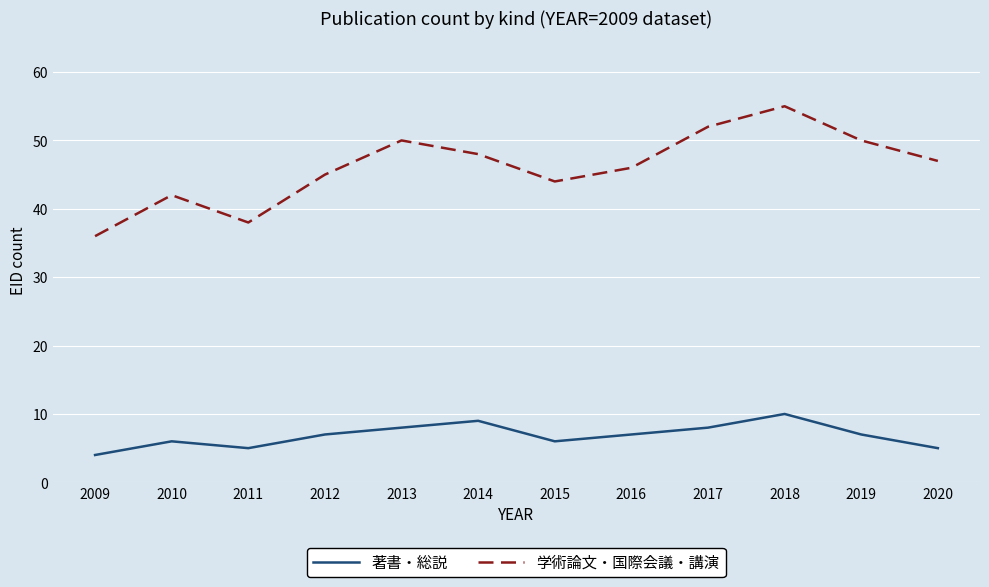

Reading left to right, transcribe all the data shown in this chart.

著書・総説: 2009=4	2010=6	2011=5	2012=7	2013=8	2014=9	2015=6	2016=7	2017=8	2018=10	2019=7	2020=5
学術論文・国際会議・講演: 2009=36	2010=42	2011=38	2012=45	2013=50	2014=48	2015=44	2016=46	2017=52	2018=55	2019=50	2020=47